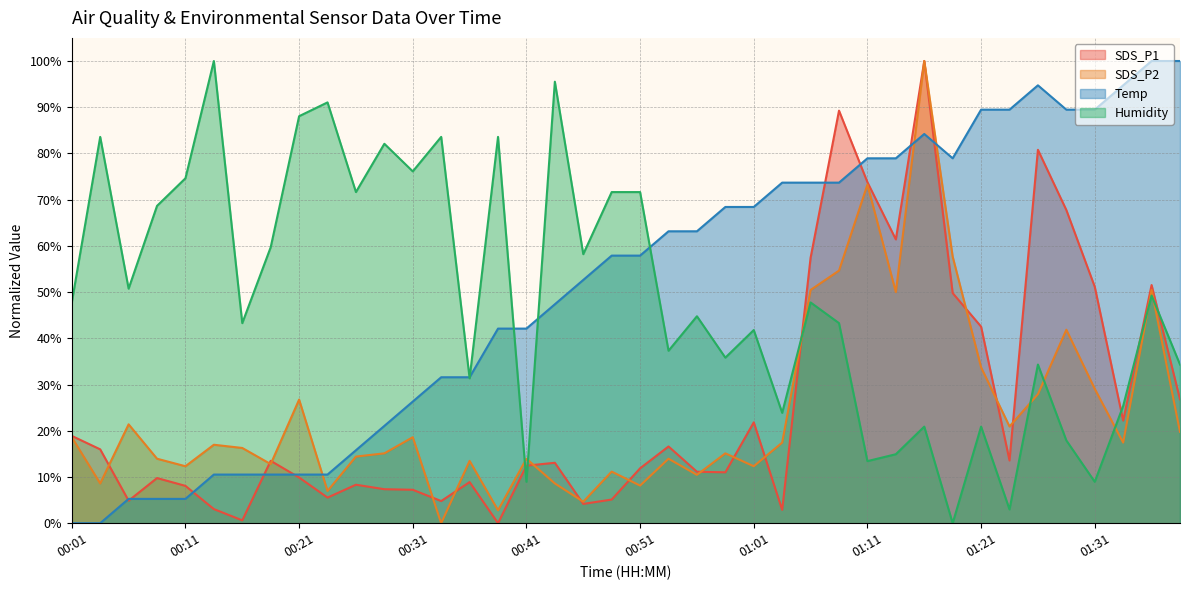

Which has a higher value, 00:06 or 01:28?

01:28